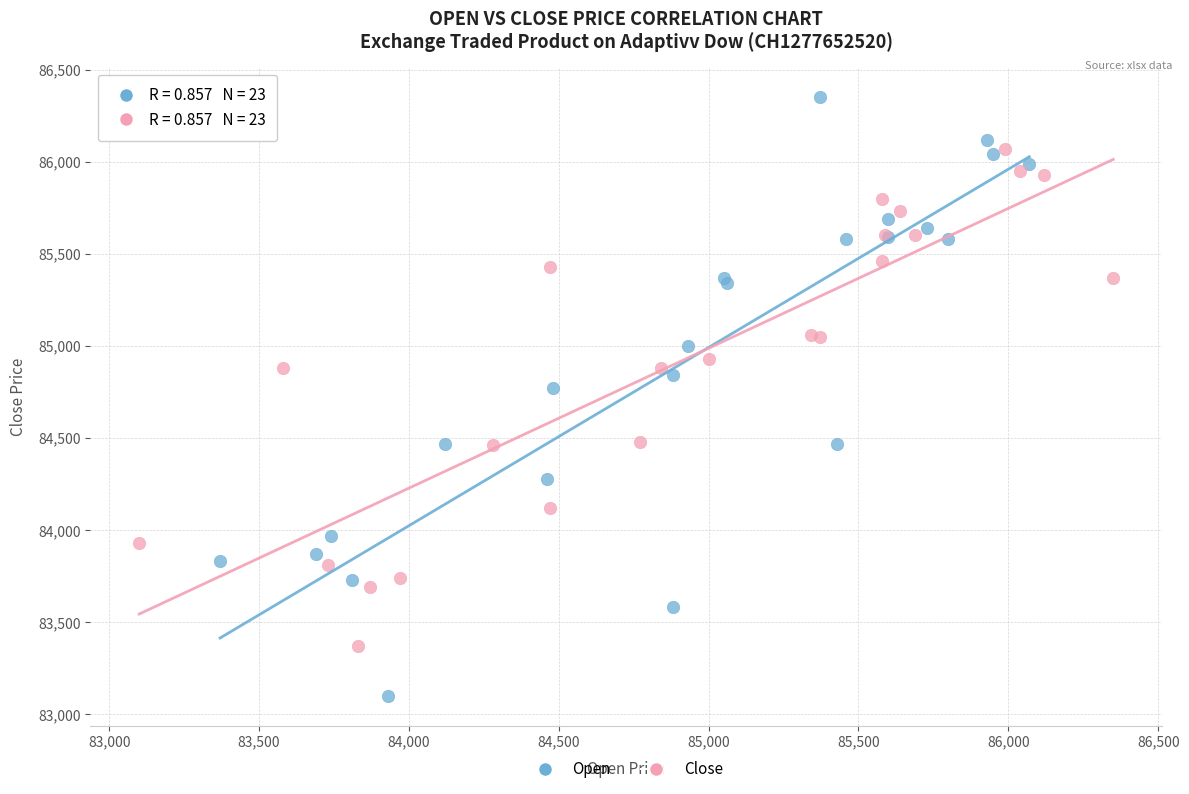

What are all the series names shown in the legend?

Open, Close